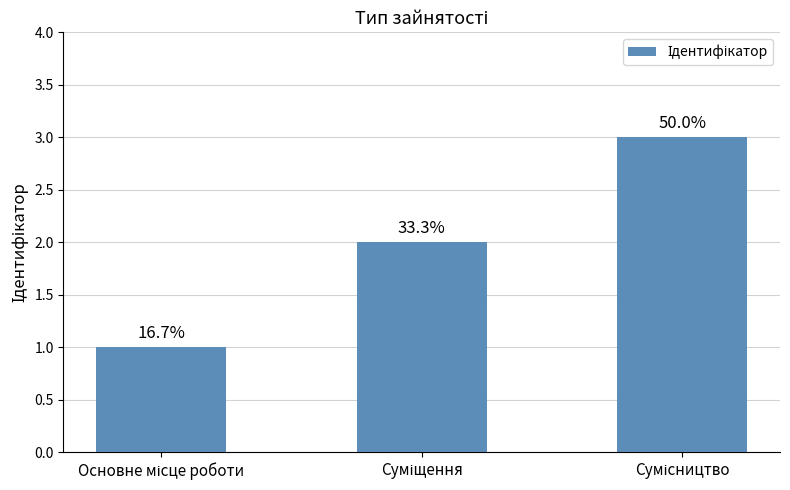

Approximately how many times larger is the value at Основне місце роботи compared to Суміщення?

0.5